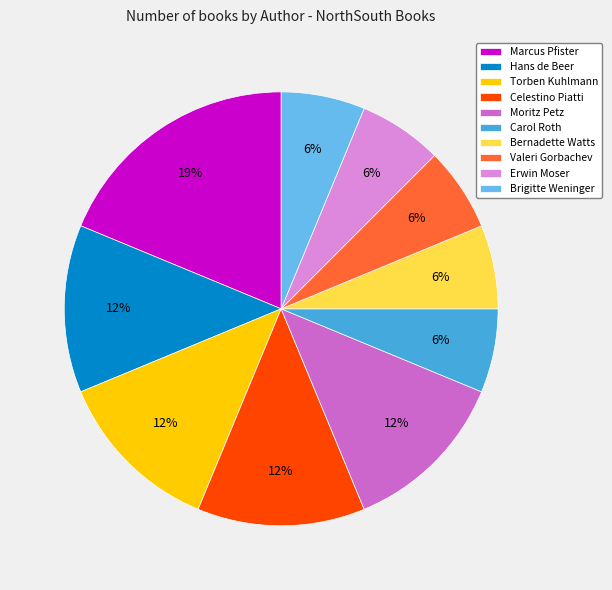

How many segments does this pie chart have?

10